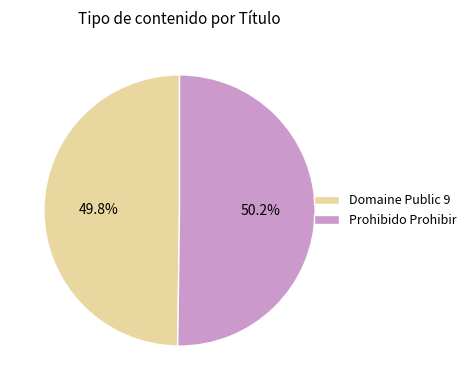

To the nearest percent, what percentage of the pie is Domaine Public 9?

50%